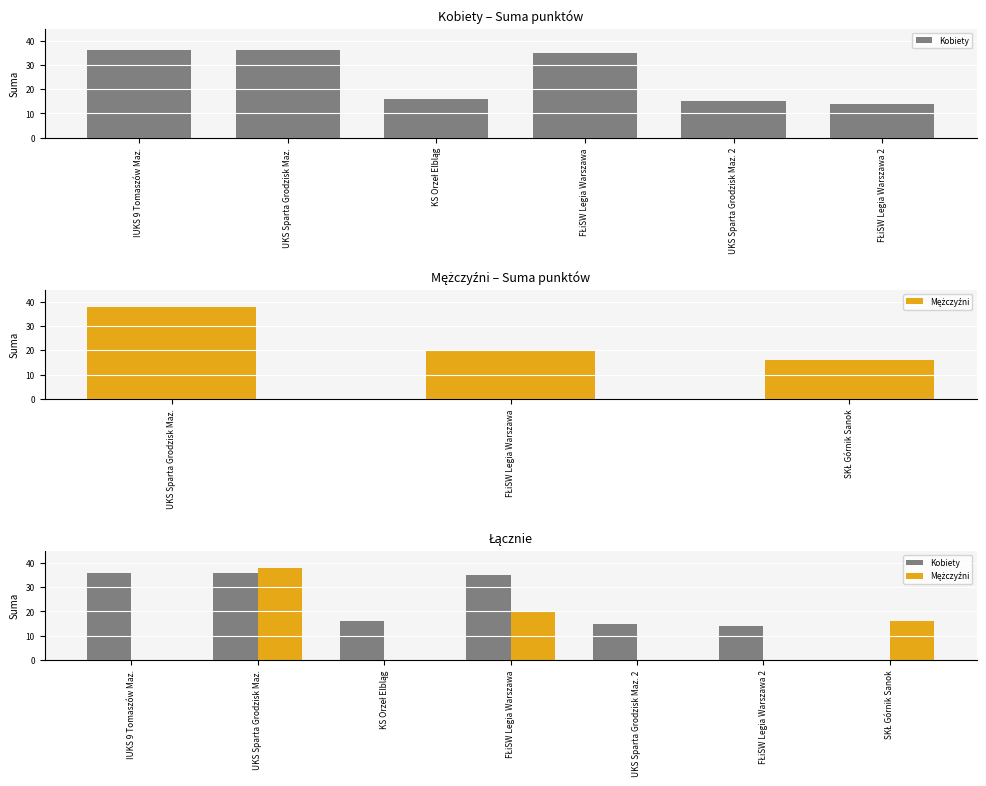

Which series has the largest range (max minus min)?

Mężczyźni